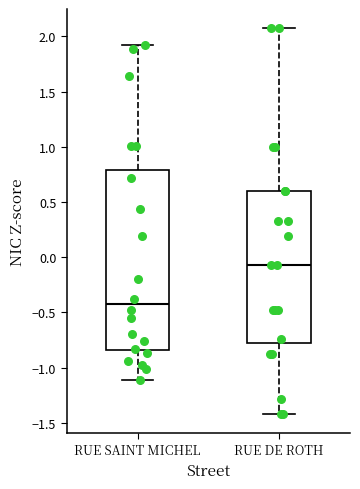

Where does the median line of the box for RUE DE ROTH sit on the y-axis? The values are not printed on the chart, so give them approximately, as read against the axis.

-0.05